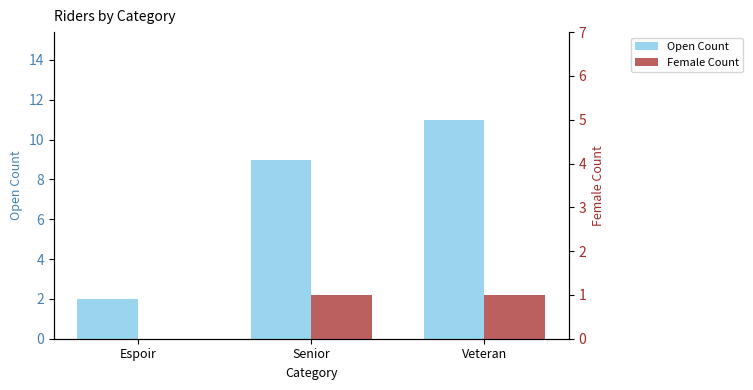

Reading right to left, transcribe all the data shown in this chart.

Open Count: Veteran=11	Senior=9	Espoir=2
Female Count: Veteran=1	Senior=1	Espoir=0